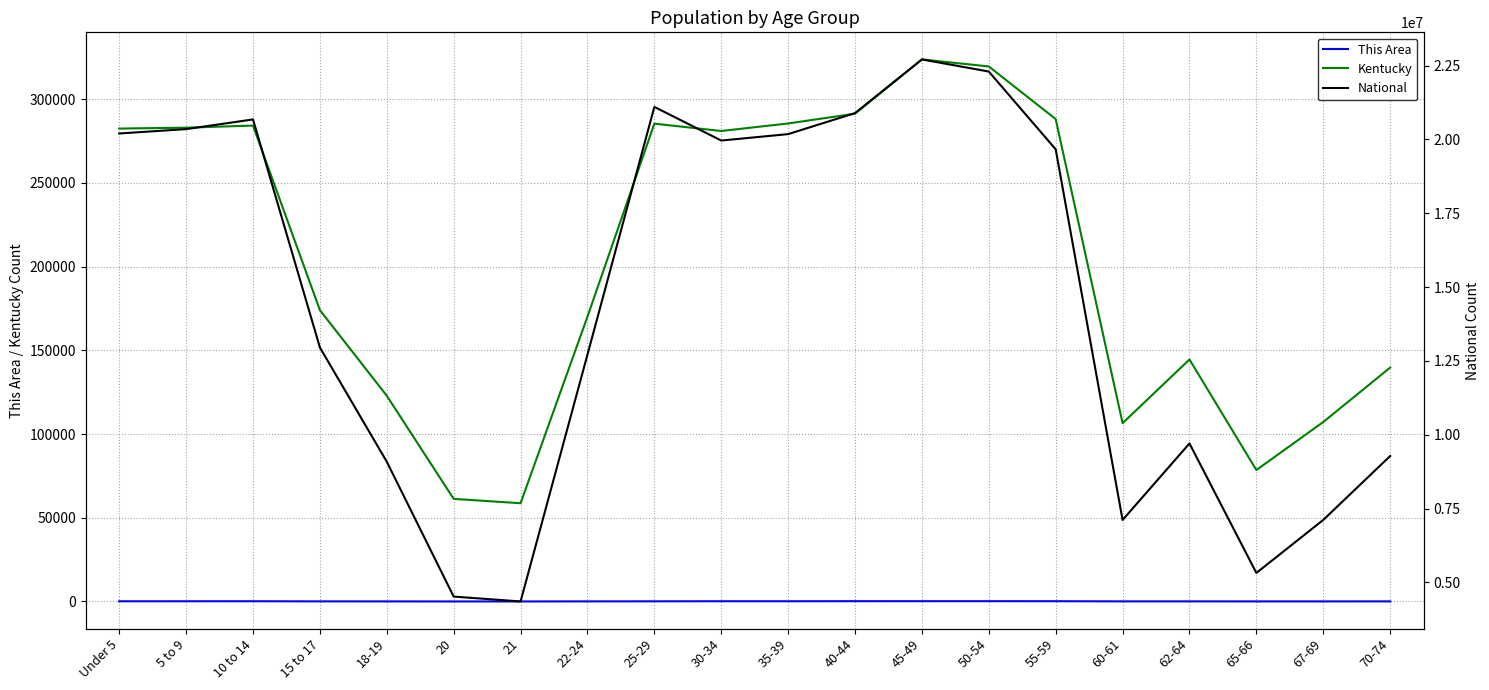

Is it true that Kentucky equals 285296 at 25-29?

True